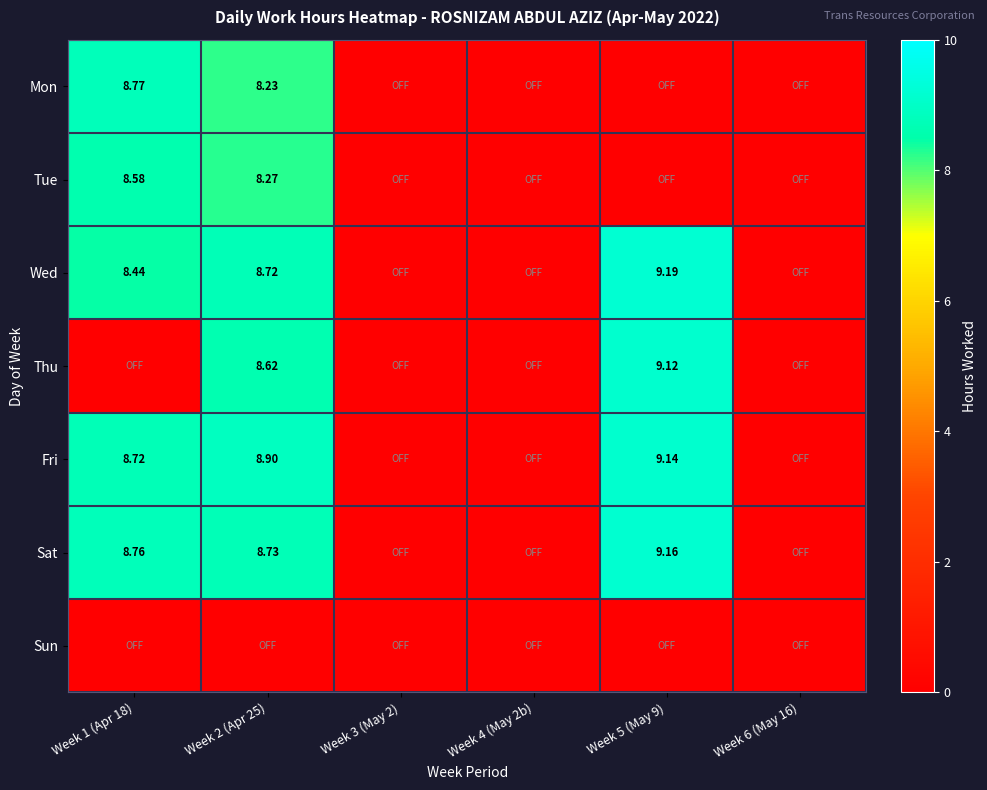

What is the difference between the highest and lowest values at Week 5 (May 9)?

9.2